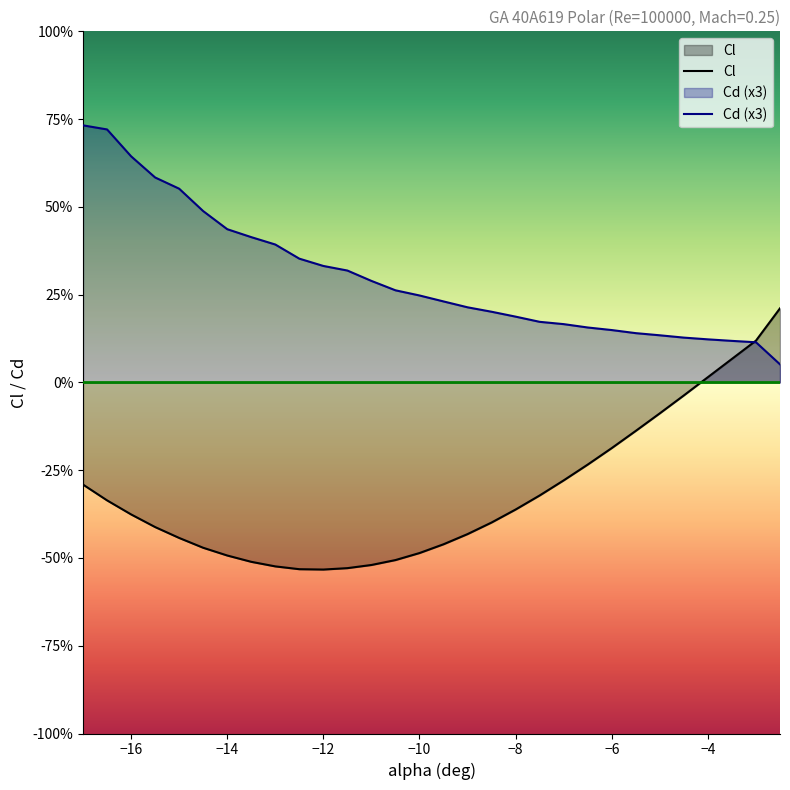

What is the sum of all Cl values?

-9.5